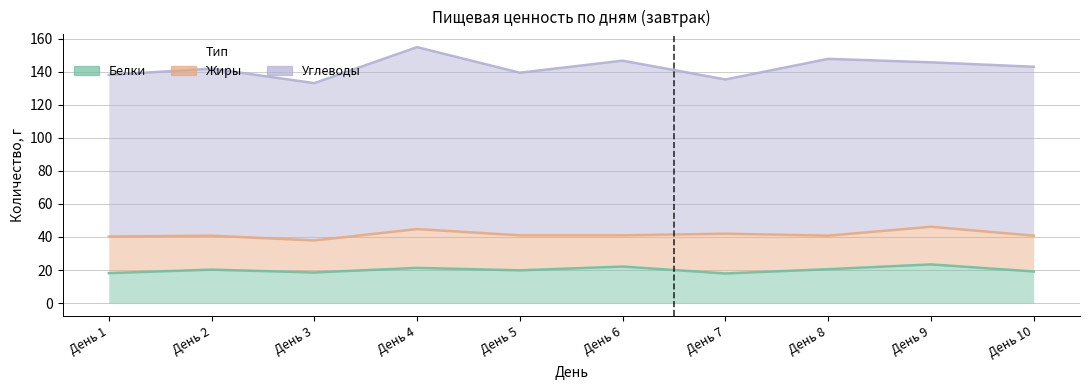

Where is Белки nearest to the value 20?

День 5